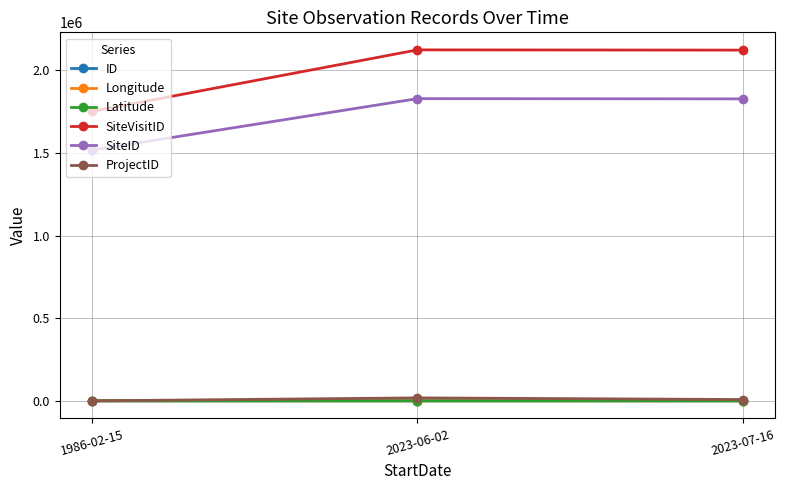

The Latitude series shows -28.0 at 2023-07-16. True or false?

True